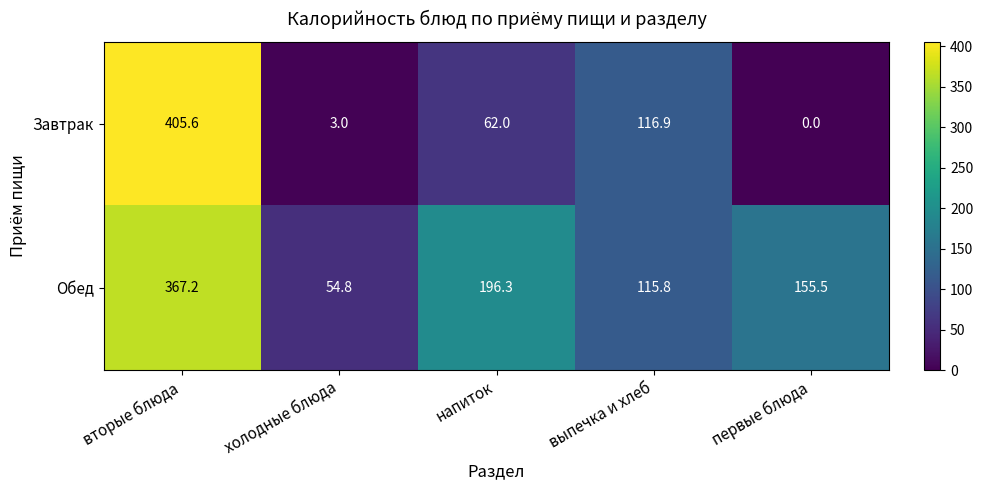

Reading right to left, what are all the values shown in this chart?

Завтрак: 0.0	116.9	62.0	3.0	405.6
Обед: 155.5	115.8	196.3	54.8	367.2